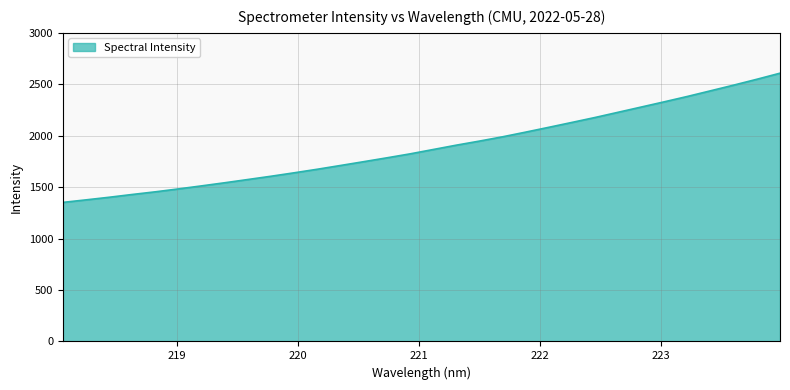

What is the difference between the maximum and minimum values?

1256.1